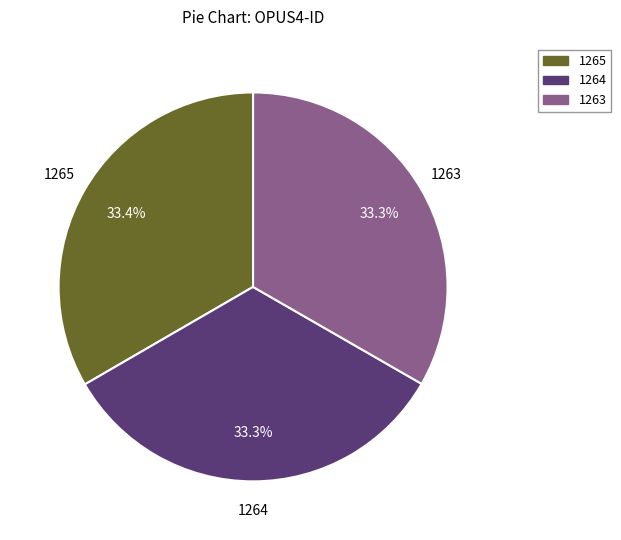

To the nearest percent, what portion does 1264 represent?

33%